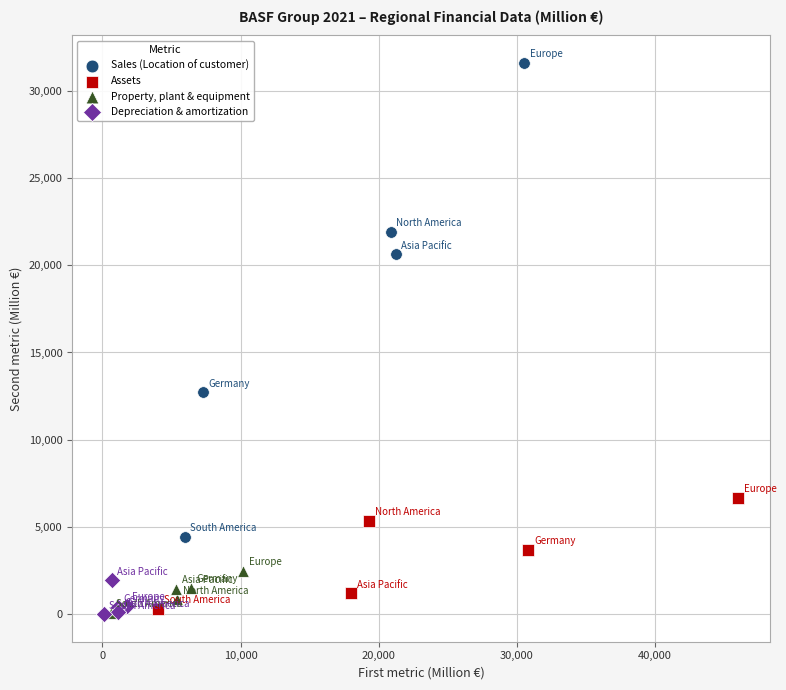

Which series reaches the maximum Y coordinate?

Sales (Location of customer)